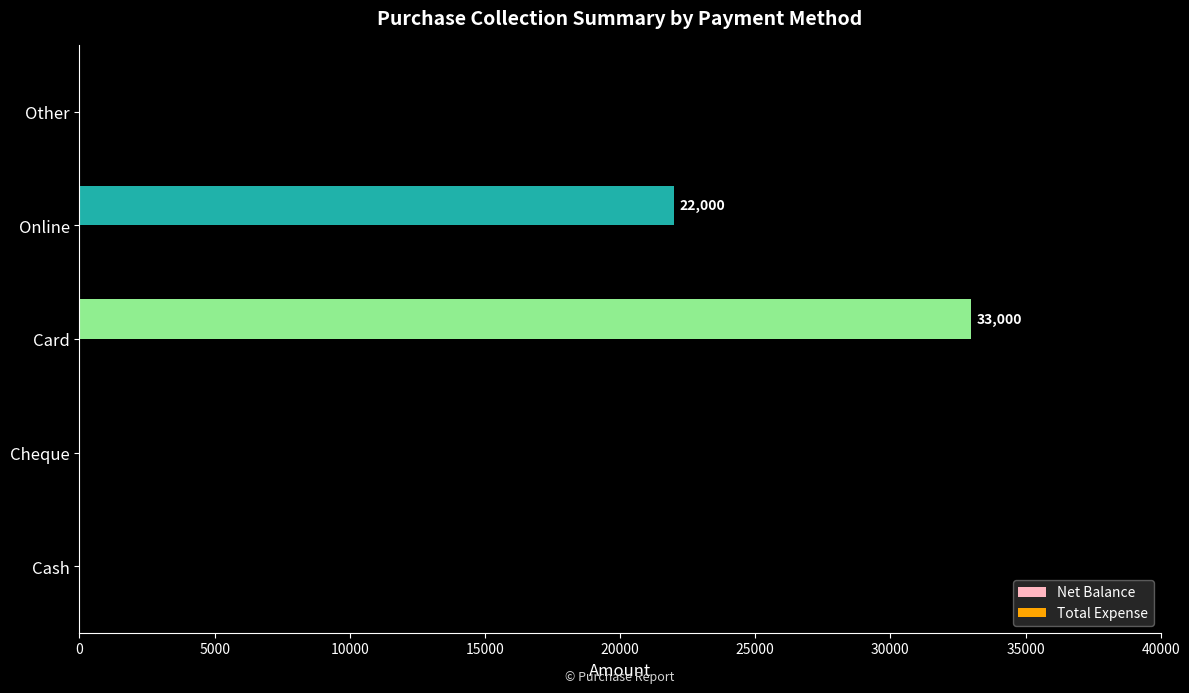

What is the change in value from Cash to Online?

+22000